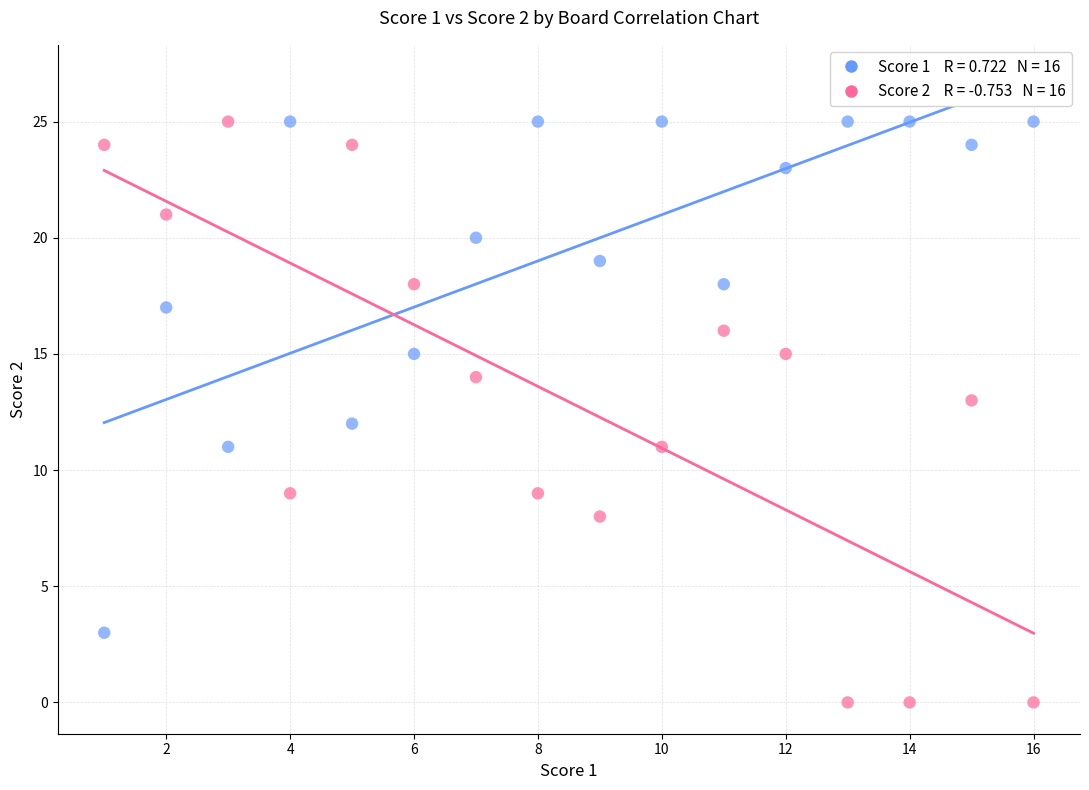

Across all data points, what is the range of Y values (max minus min)?

25